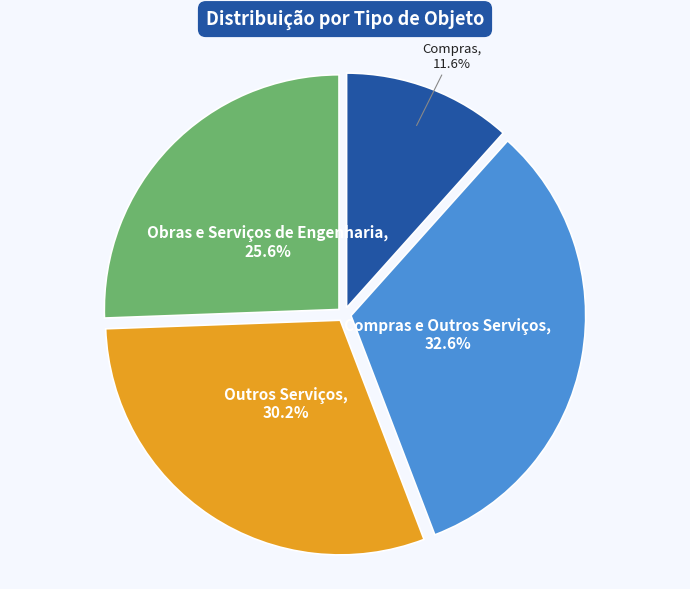

What is the largest slice in the pie chart?

Compras e Outros Serviços